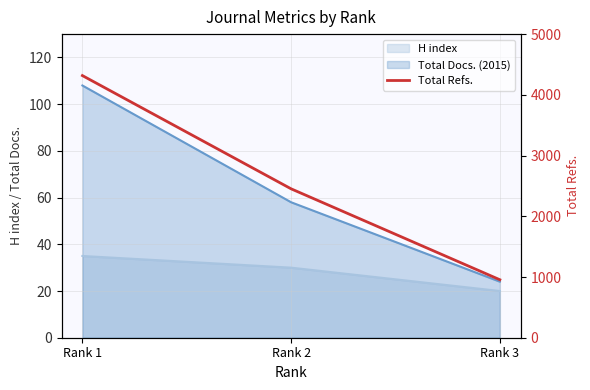

Approximately how many times larger is the value at Rank 2 compared to Rank 3?

2.6